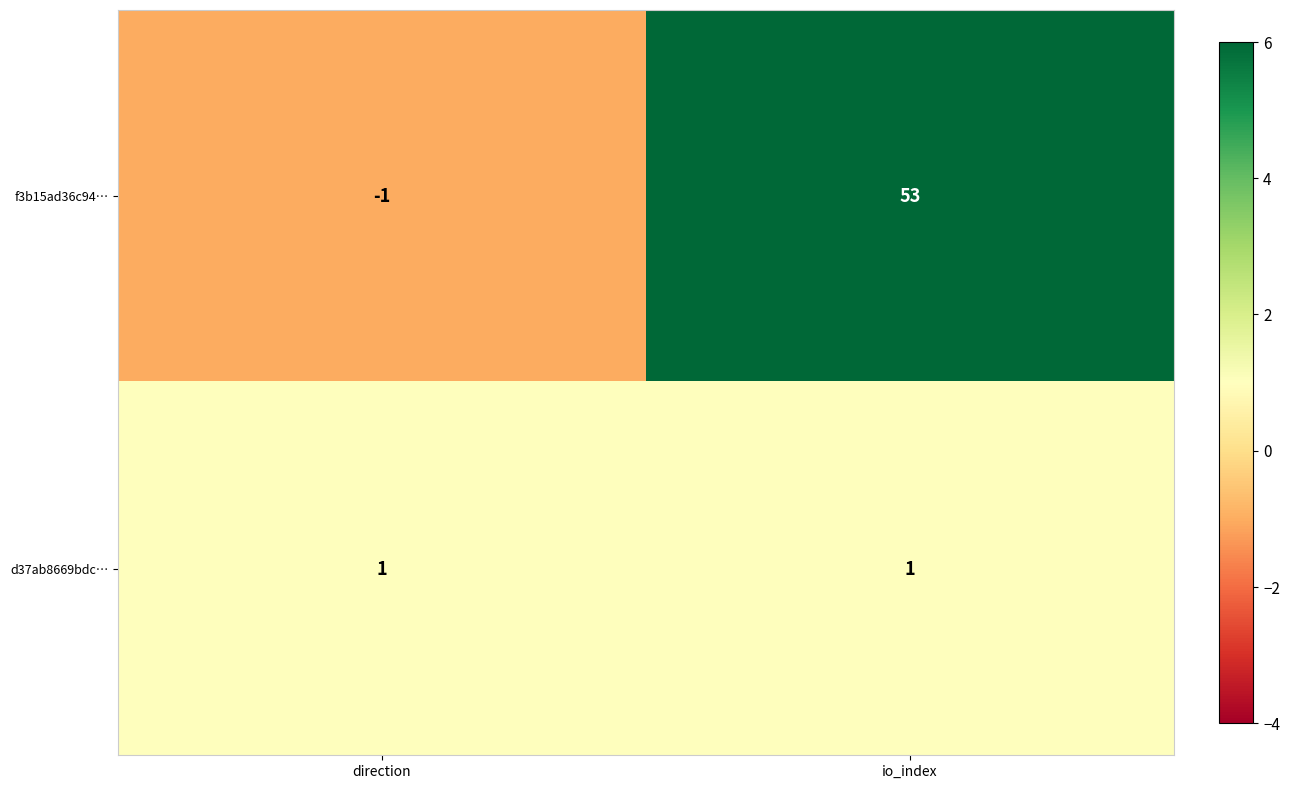

Reading left to right, list all the values displayed in this chart.

f3b15ad36c94…: direction=-1	io_index=53
d37ab8669bdc…: direction=1	io_index=1